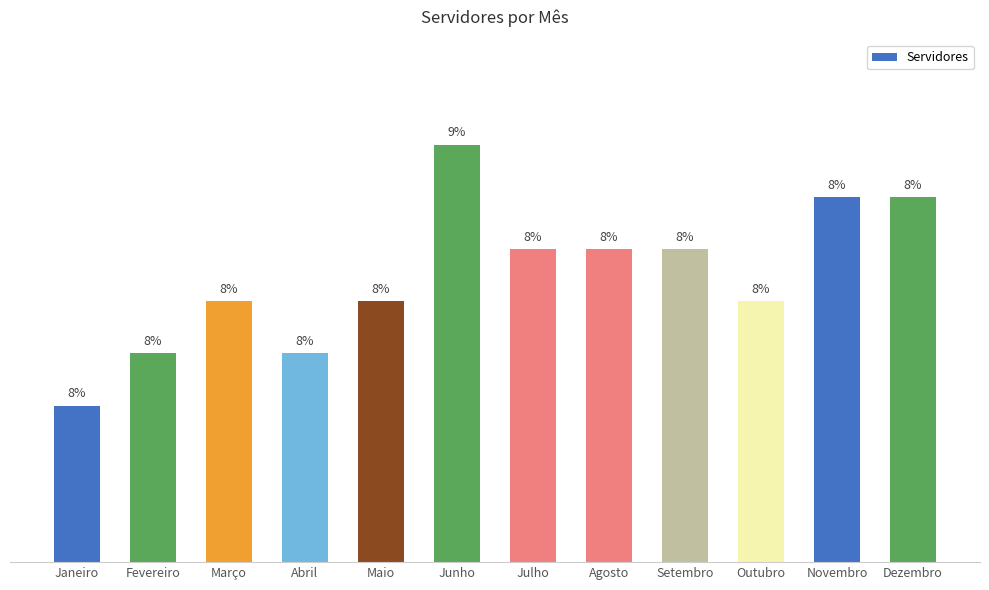

What is the label of the 8th bar from the left?

Agosto